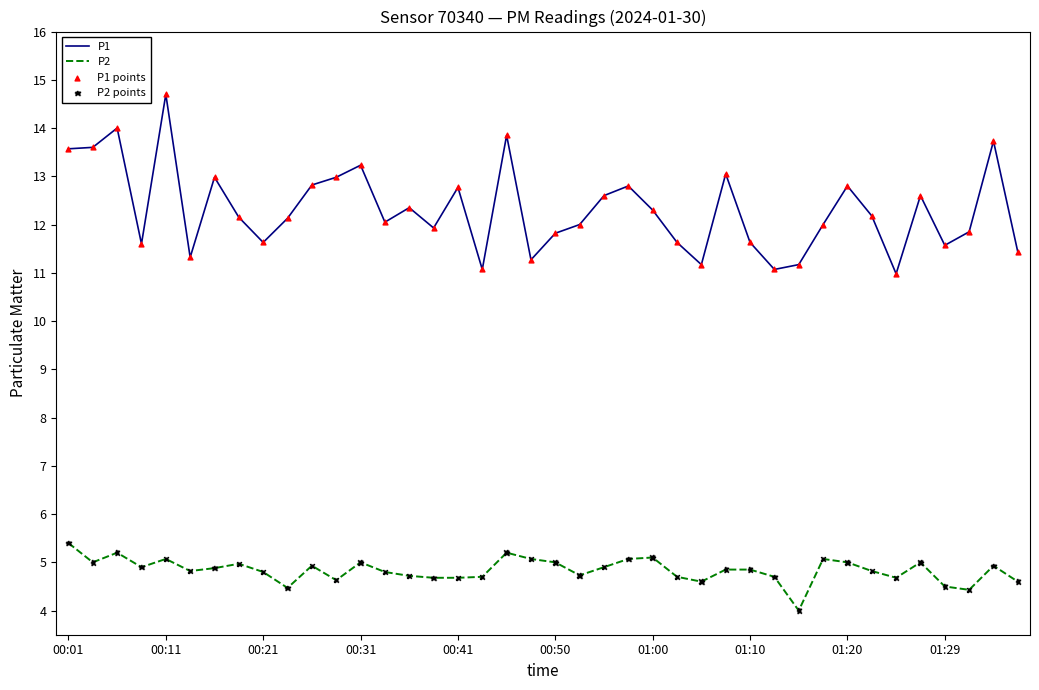

Which series has the largest total across all categories?

P1